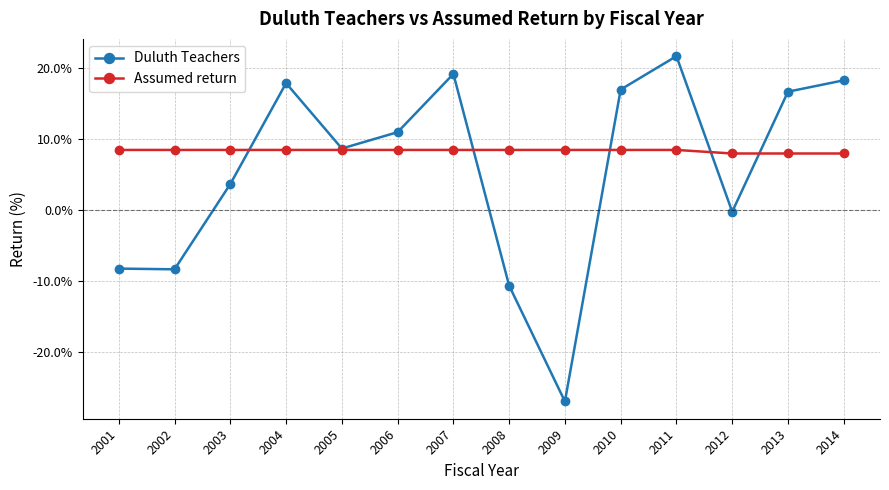

Which series ends up on top after the final intersection of Duluth Teachers and Assumed return?

Duluth Teachers